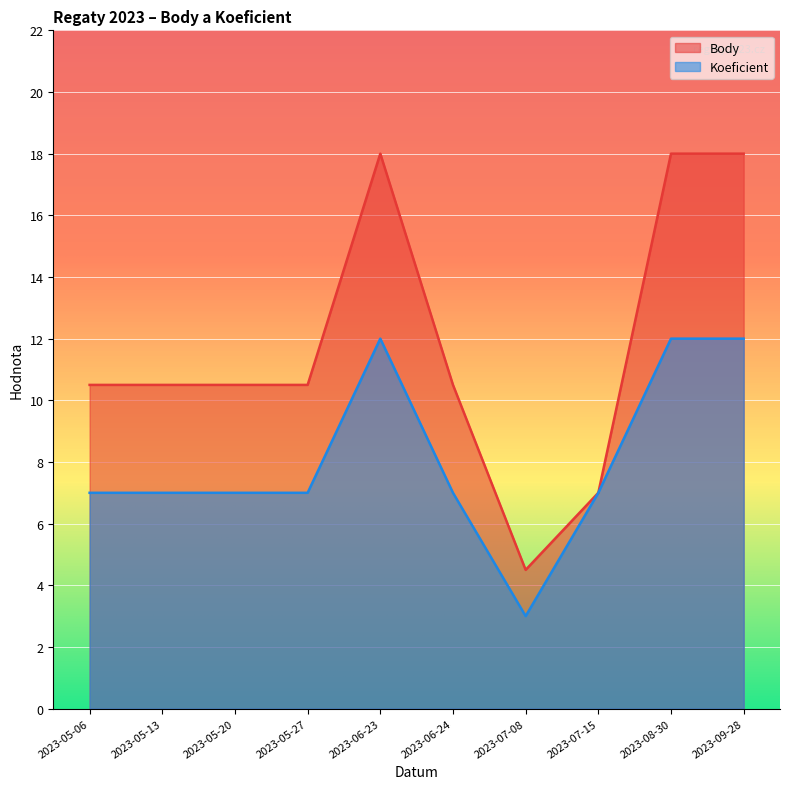

Where is the first local minimum for Body?

2023-07-08